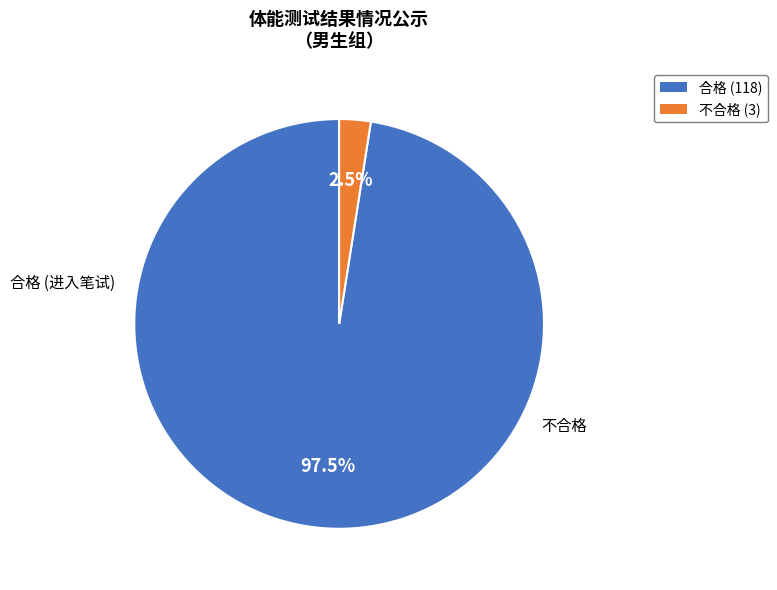

True or false: 合格 accounts for 87% of the total.

False